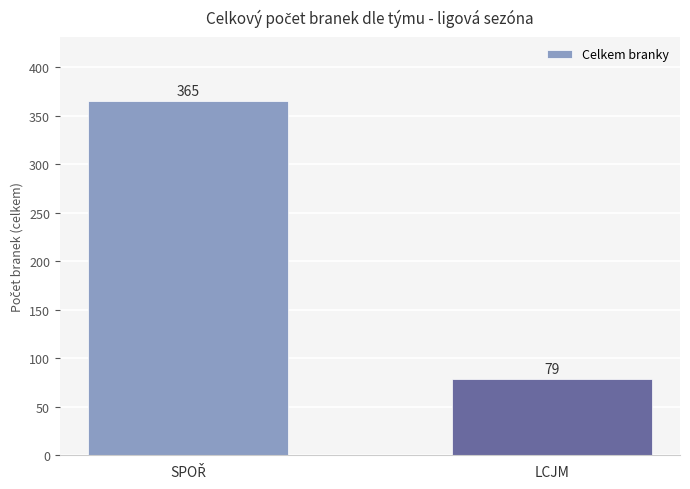

How many data points are less than 365?

1